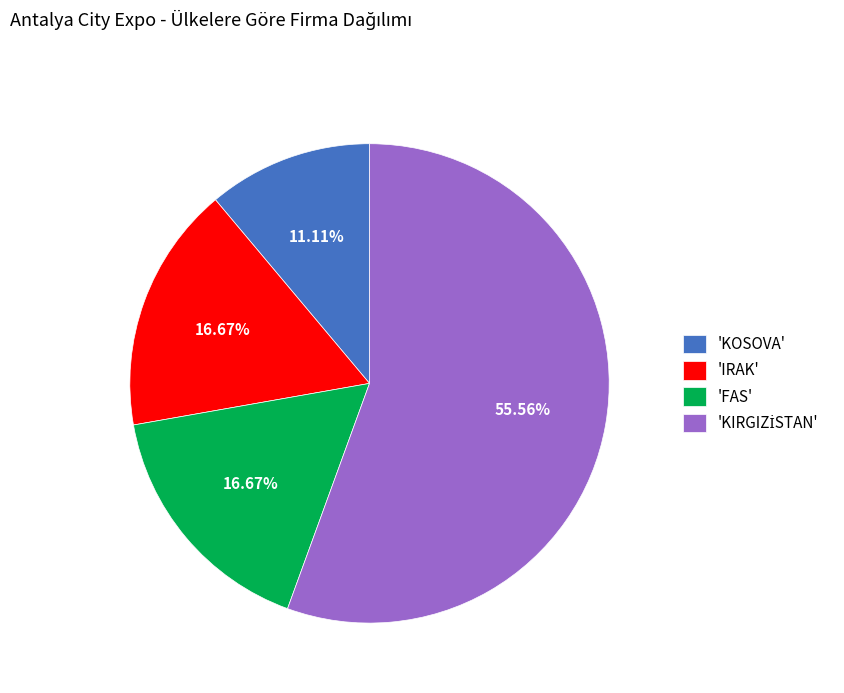

What is the ratio of the value at 'KOSOVA' to the value at 'FAS'?

0.7